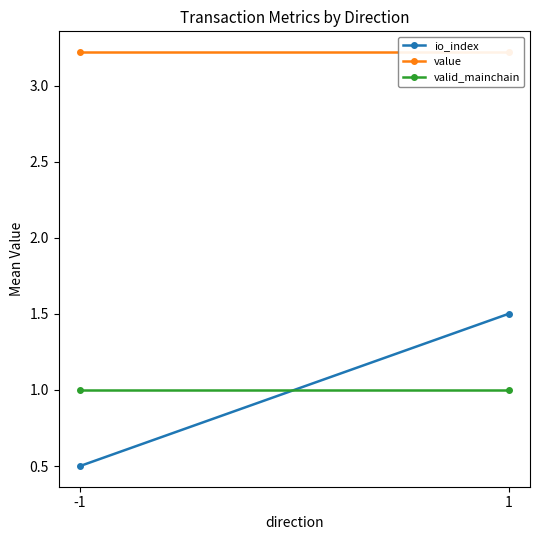

What is the approximate value of value at 1?

3.2